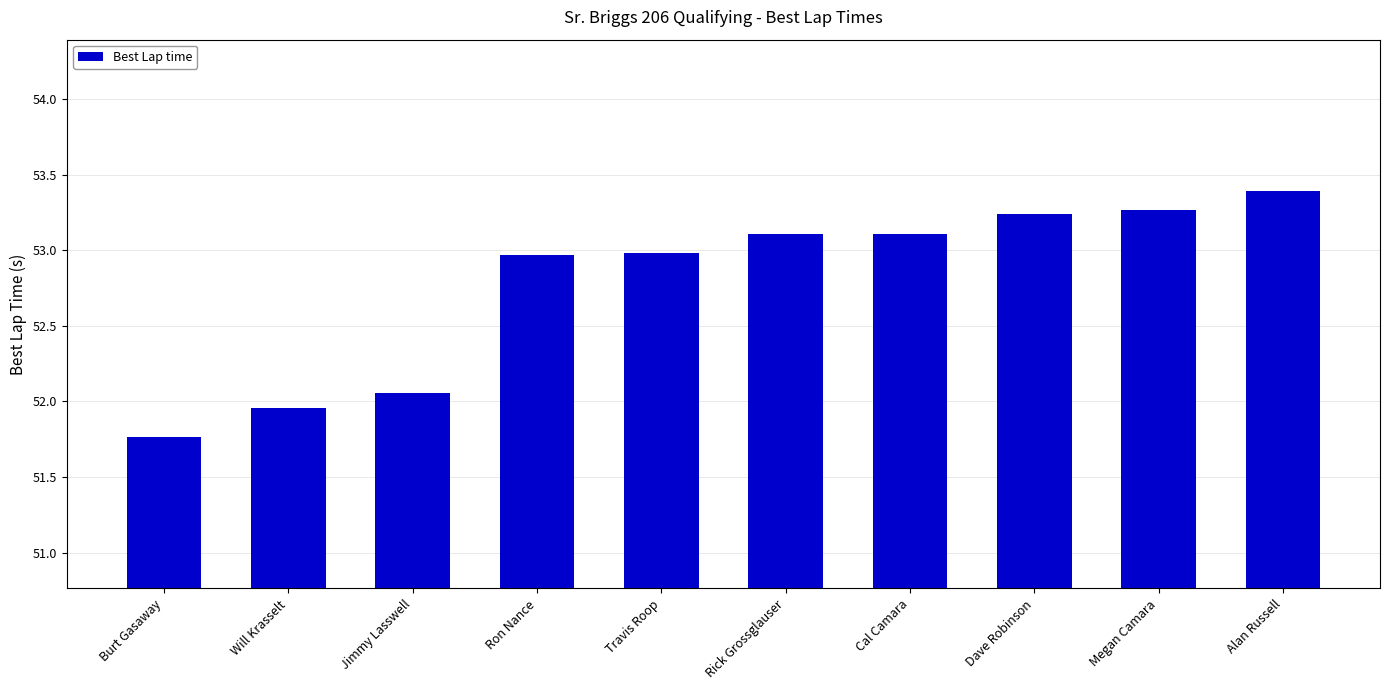

What is the difference between the maximum and minimum values?

1.6